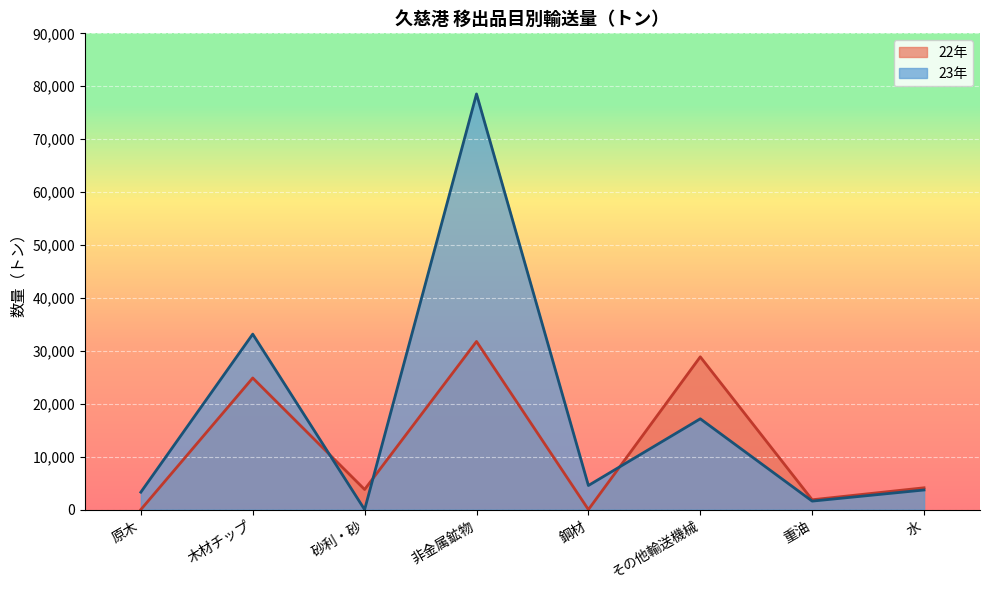

What position from the left is 非金属鉱物?

4